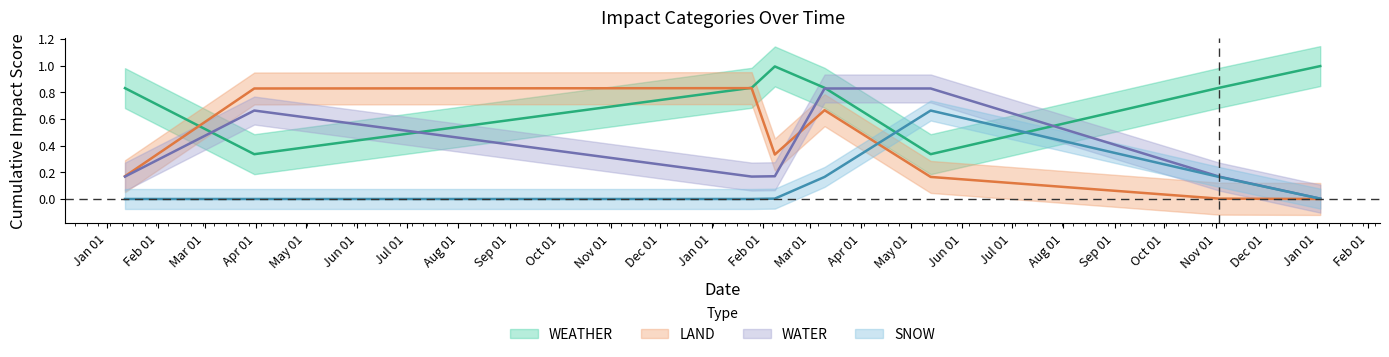

At 2023-03-10, list the series in order from largest to smallest.

WEATHER, LAND, WATER, SNOW